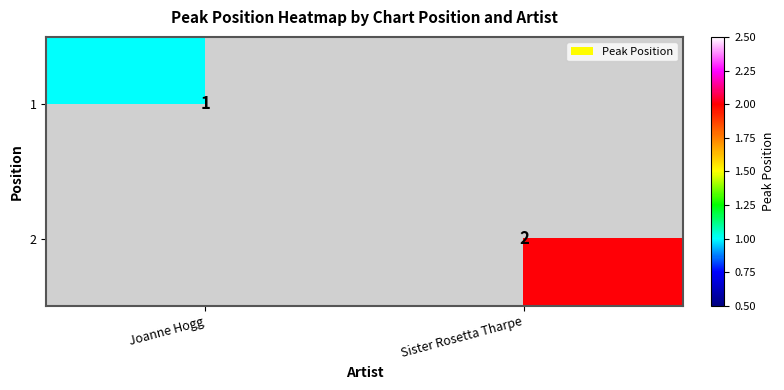

Is the value of 2 at Sister Rosetta Tharpe greater than the value of 1 at Joanne Hogg?

Yes